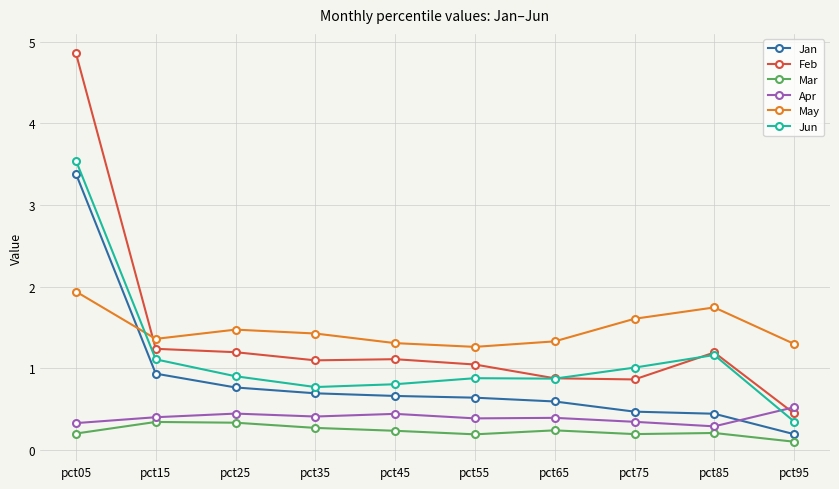

True or false: Jun and Mar cross at least once.

False